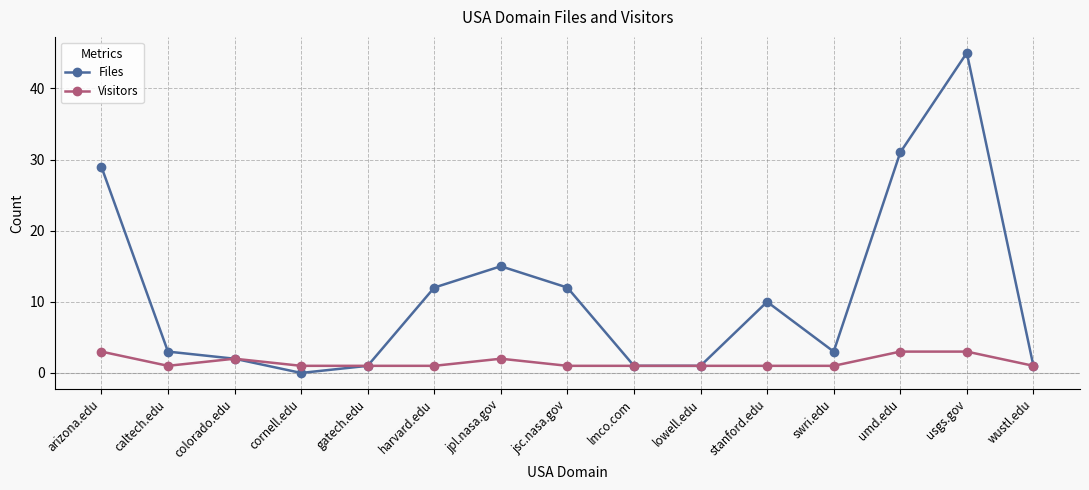

What is the difference between the Files values at swri.edu and stanford.edu?

7